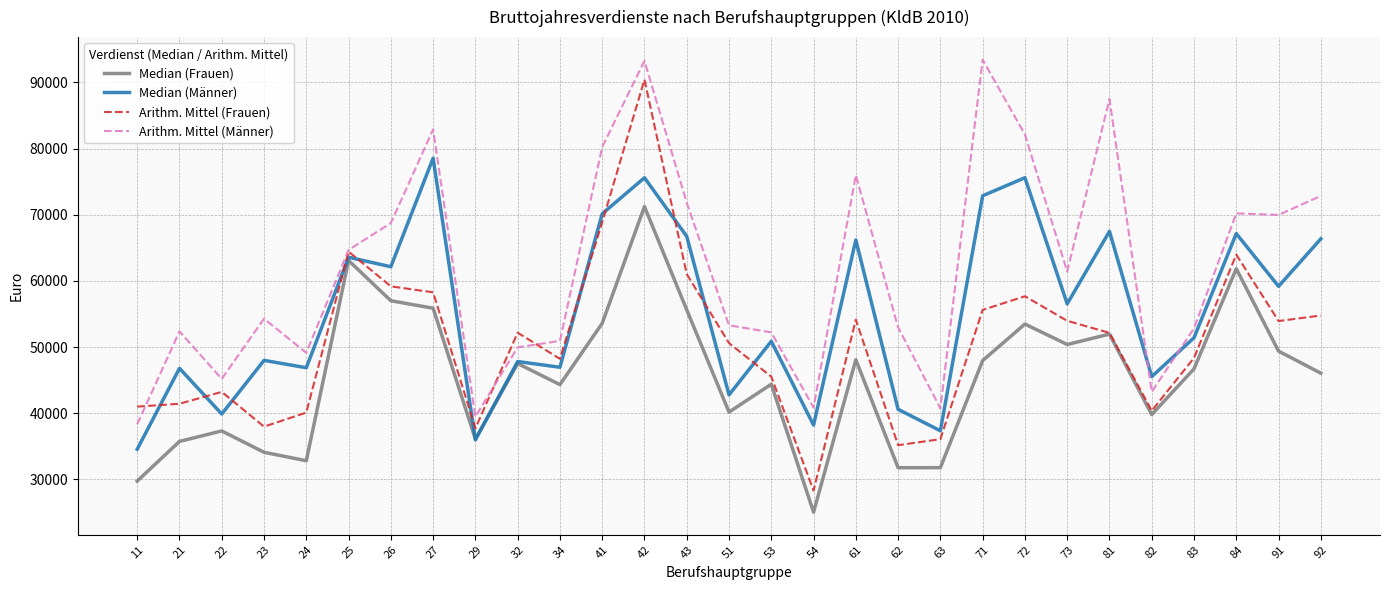

What is the spread (max minus min) of values at 25?

1599